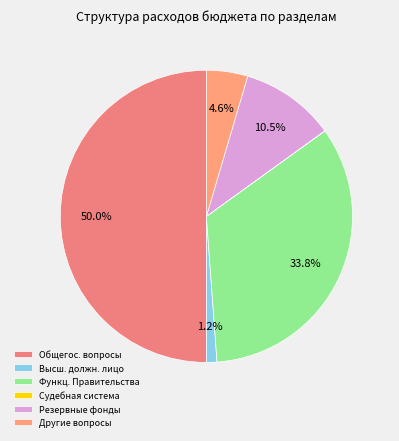

Rank the categories by value from highest to lowest.

ОБЩЕГОСУДАРСТВЕННЫЕ ВОПРОСЫ, Функционирование Правительства, Резервные фонды, Другие общегосударственные вопросы, Функционирование высшего должностного лица, Судебная система